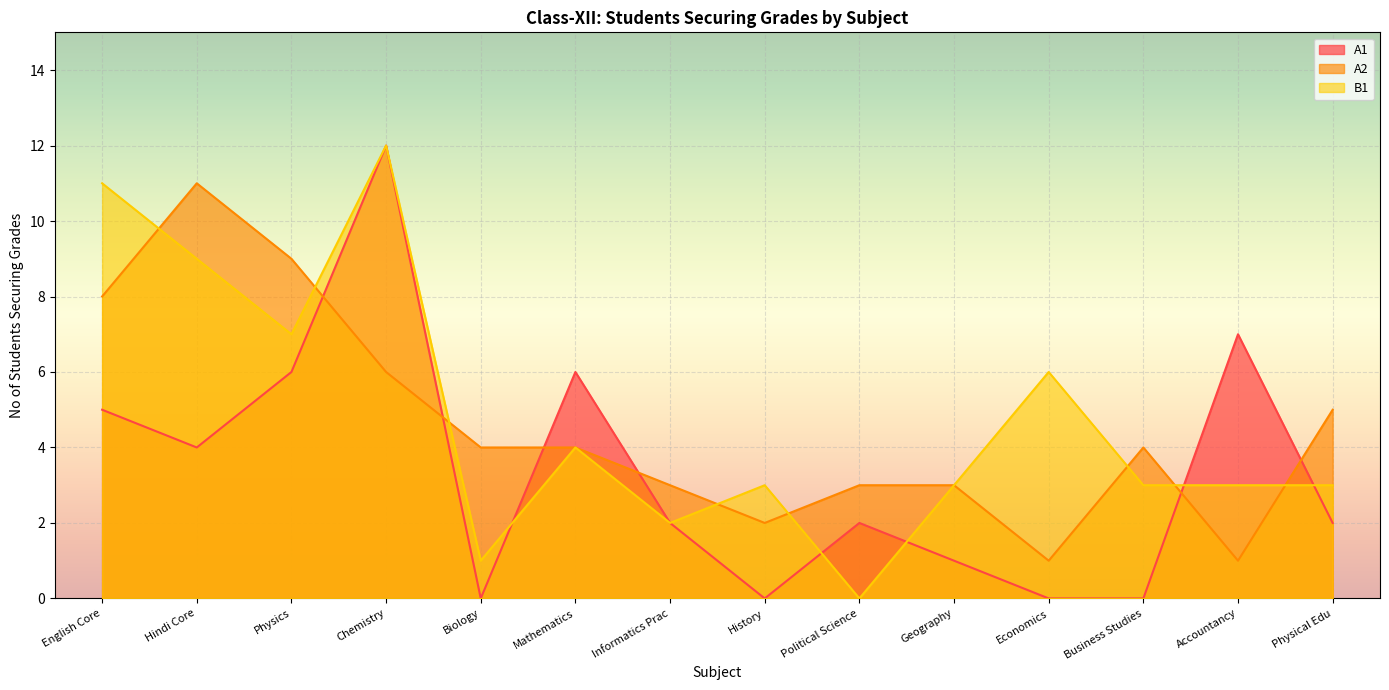

Rank the series by their average value, from lowest to highest.

A1, A2, B1